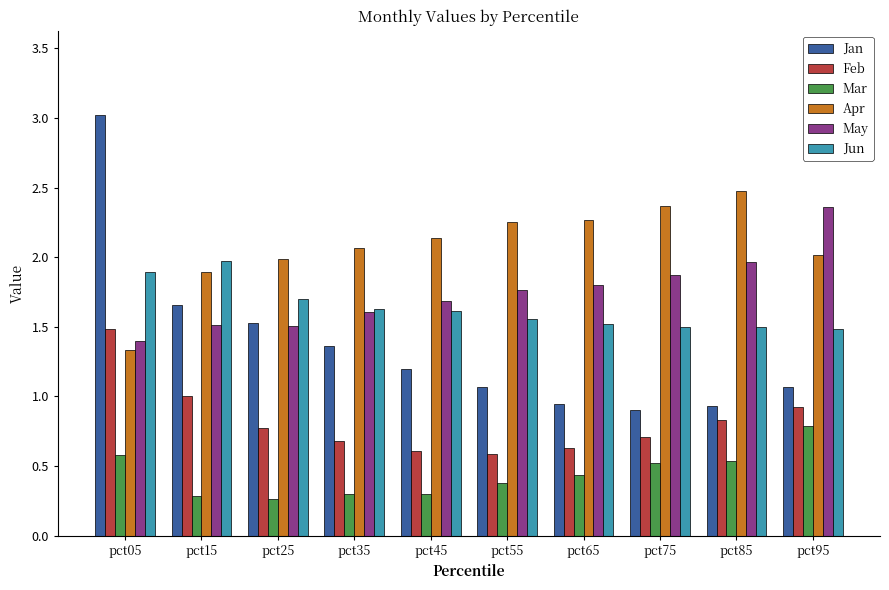

The Mar series shows 0.3 at pct95. True or false?

False